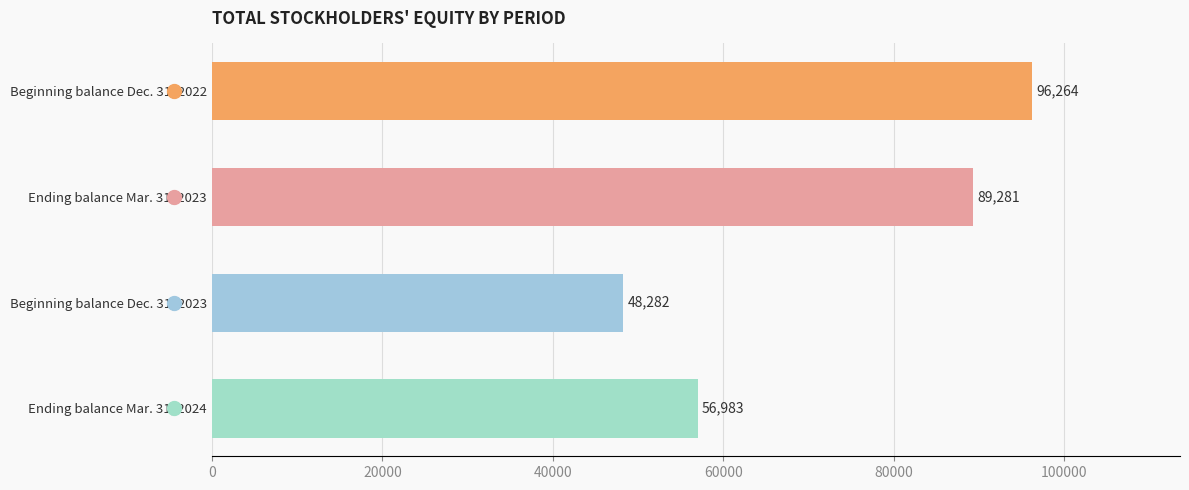

True or false: the data shows 89281 at Ending balance Mar. 31, 2023.

True